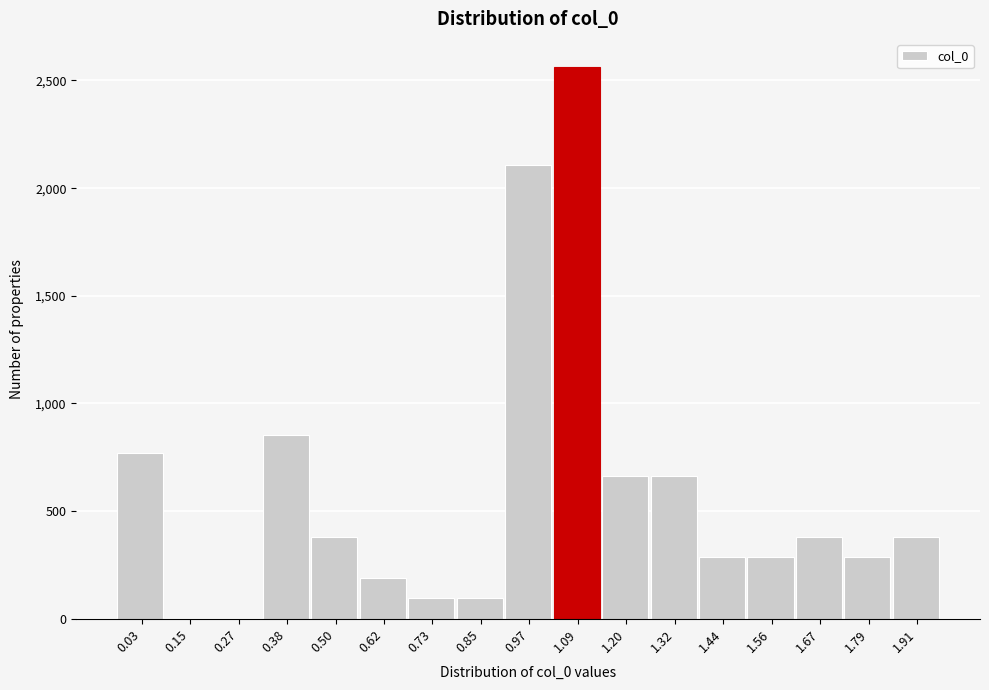

Reading right to left, what are all the values shown in this chart?

1.91=380	1.79=285	1.67=380	1.56=285	1.44=285	1.32=665	1.20=665	1.09=2565	0.97=2107	0.85=95	0.73=95	0.62=190	0.50=380	0.38=855	0.27=0	0.15=0	0.03=768